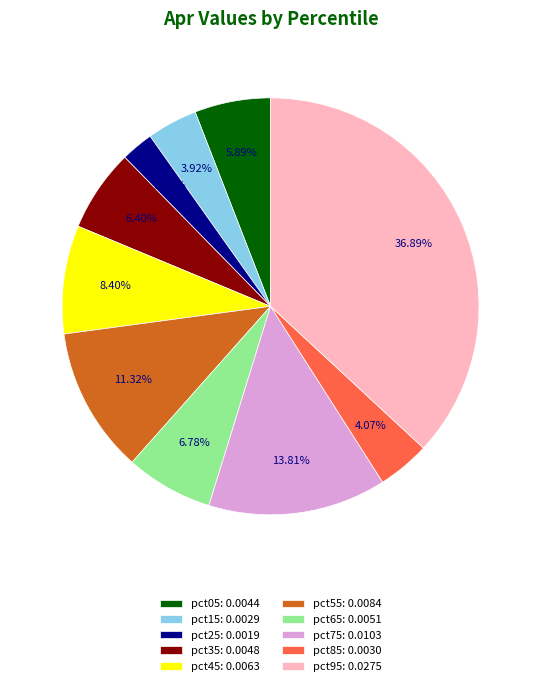

Do pct45: 0.0063 and pct85: 0.0030 together represent more than half of the pie?

No